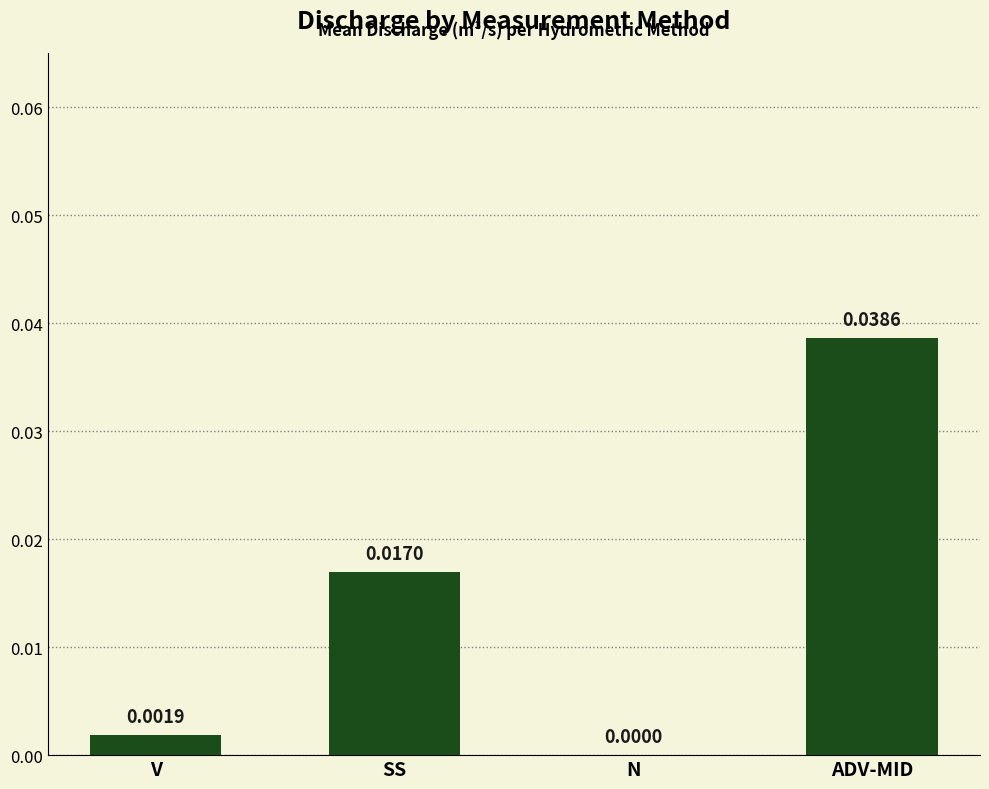

What is the sum of all values?

0.1